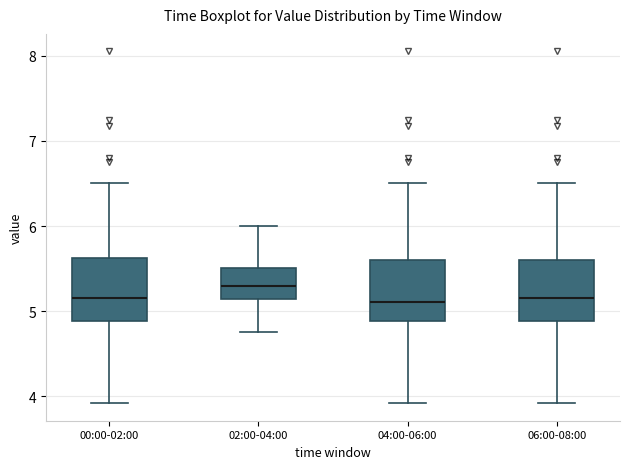

Reading left to right, read every box against the y-axis: the position of its median line, the range the box covers, and the ends of its whiskers. The values are not printed on the chart, so give them approximately, as read against the axis.

00:00-02:00: median 5.2, box 4.9 to 5.6, whiskers 3.9 to 6.5
02:00-04:00: median 5.3, box 5.1 to 5.5, whiskers 4.8 to 6.0
04:00-06:00: median 5.1, box 4.9 to 5.6, whiskers 3.9 to 6.5
06:00-08:00: median 5.2, box 4.9 to 5.6, whiskers 3.9 to 6.5